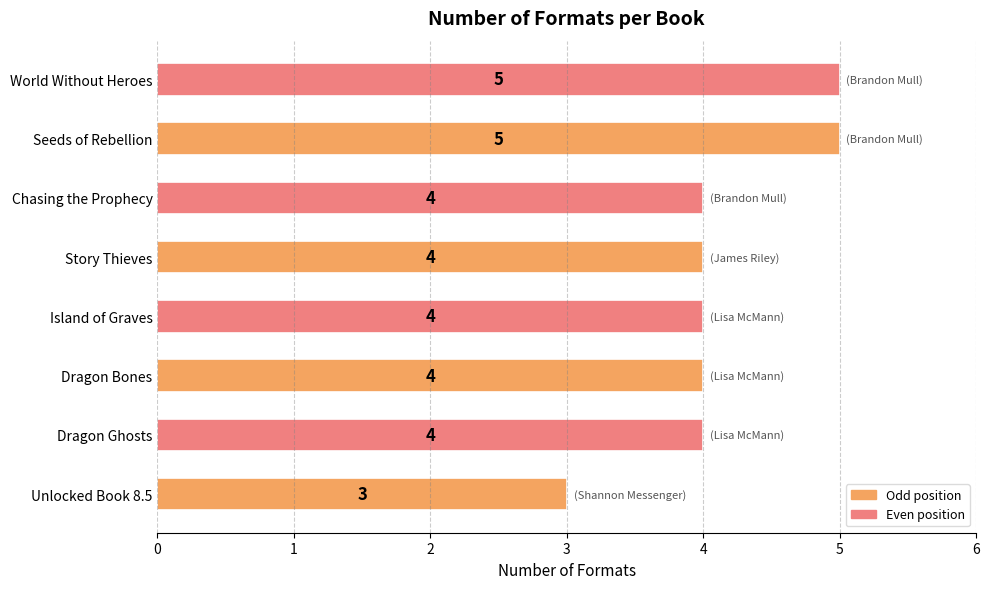

Reading bottom to top, transcribe all the data shown in this chart.

3	4	4	4	4	4	5	5